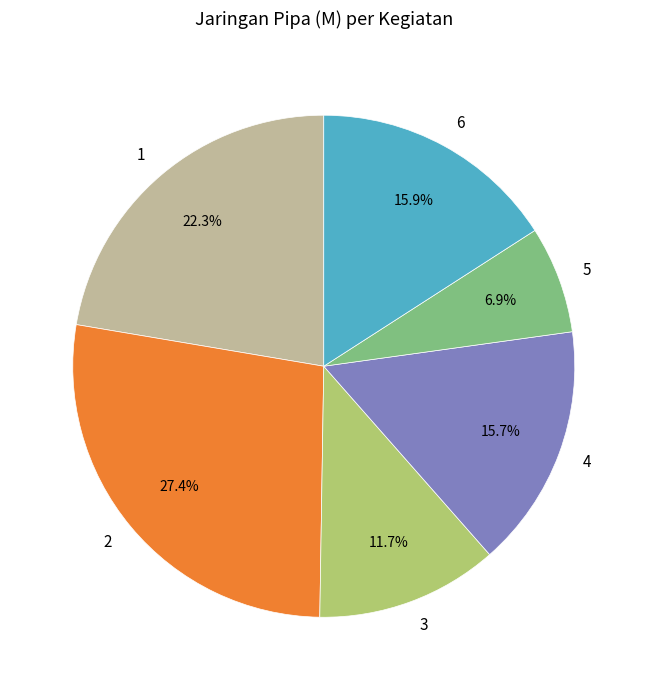

Is it true that 5 is 7% of the pie?

True